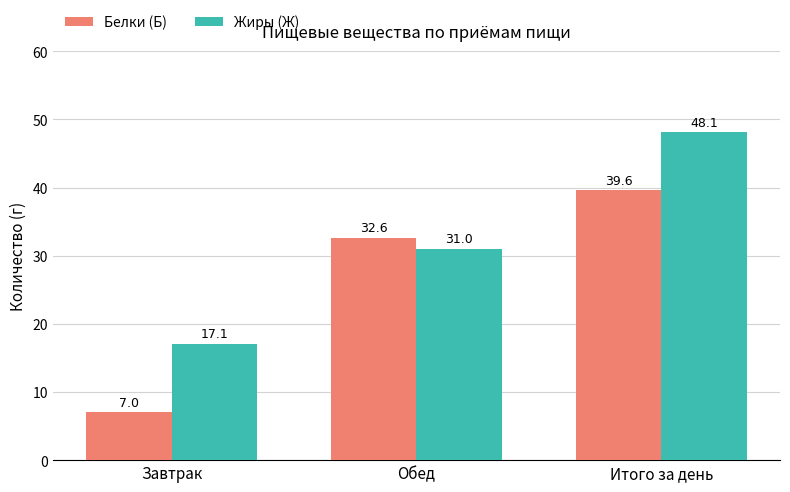

How many bars are there in each group?

2